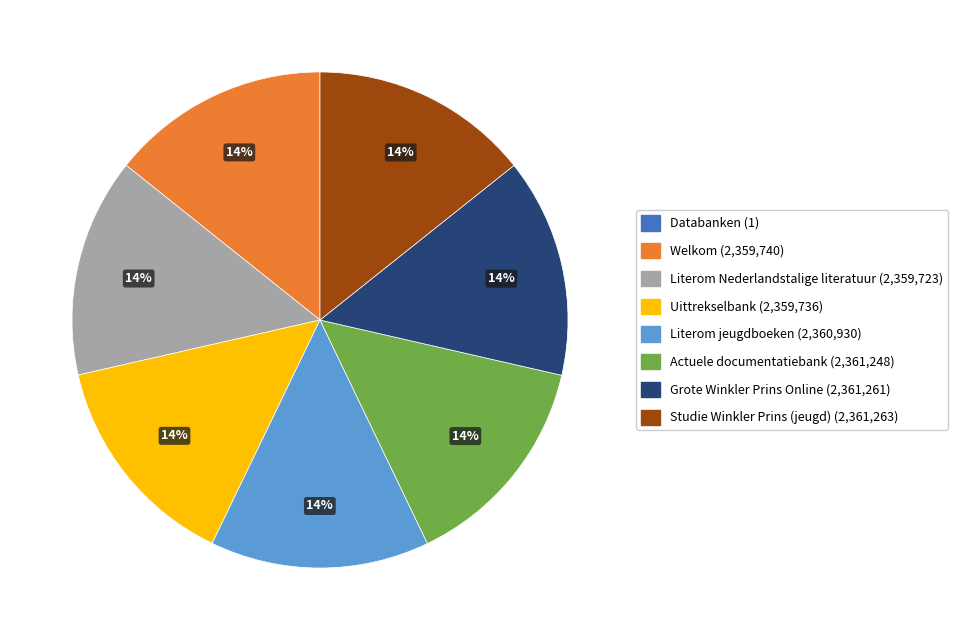

To the nearest percent, what is the average slice percentage?

12%